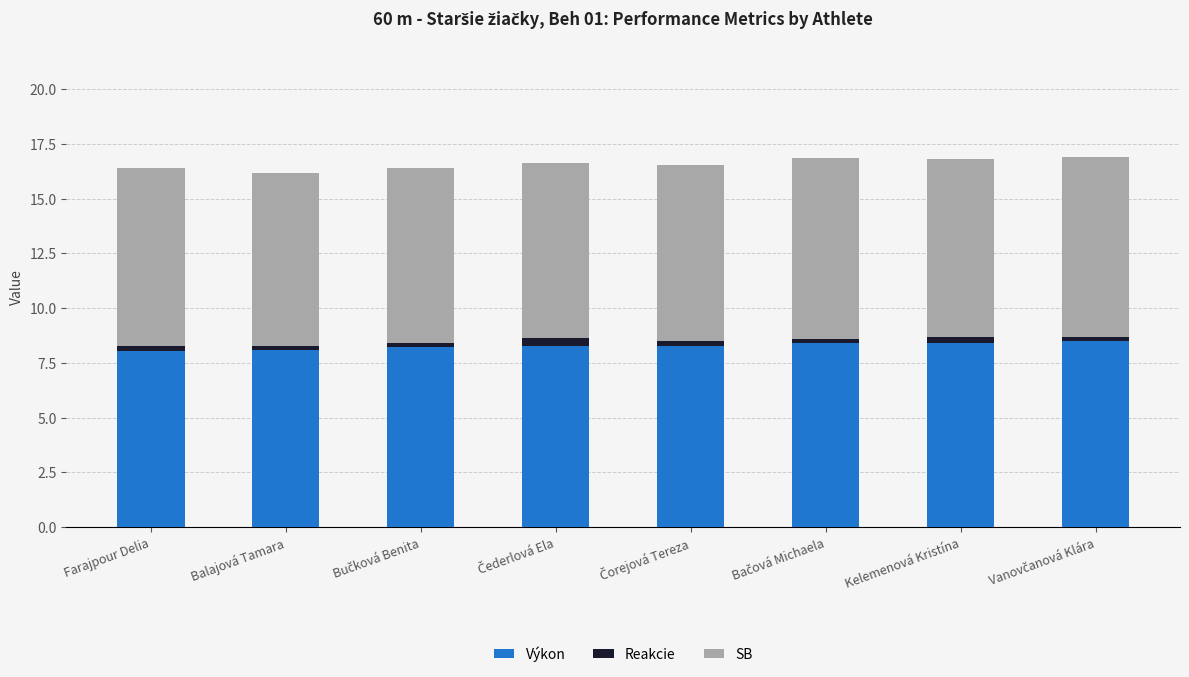

Are the bars horizontal?

No